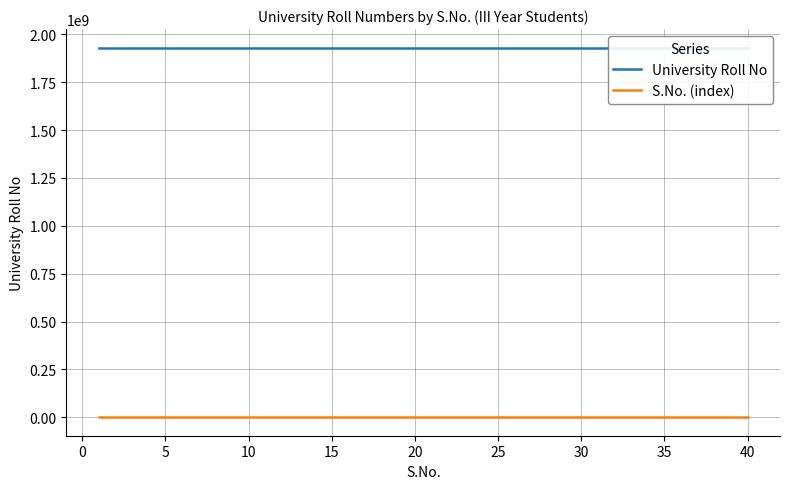

How many lines are shown in the chart?

2